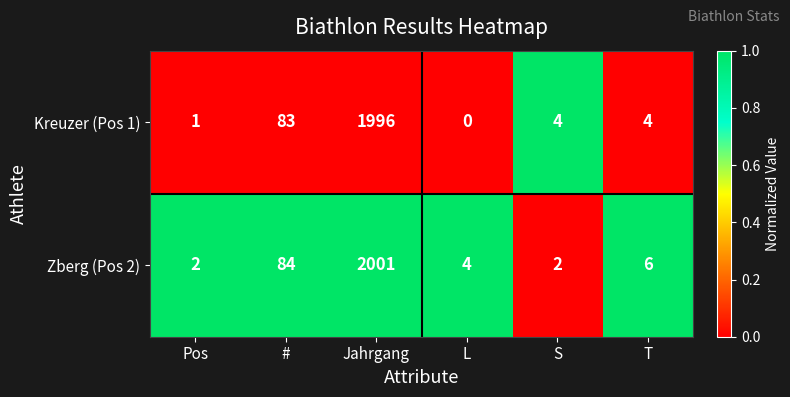

Rank the series by their maximum value, from highest to lowest.

Zberg (Pos 2), Kreuzer (Pos 1)